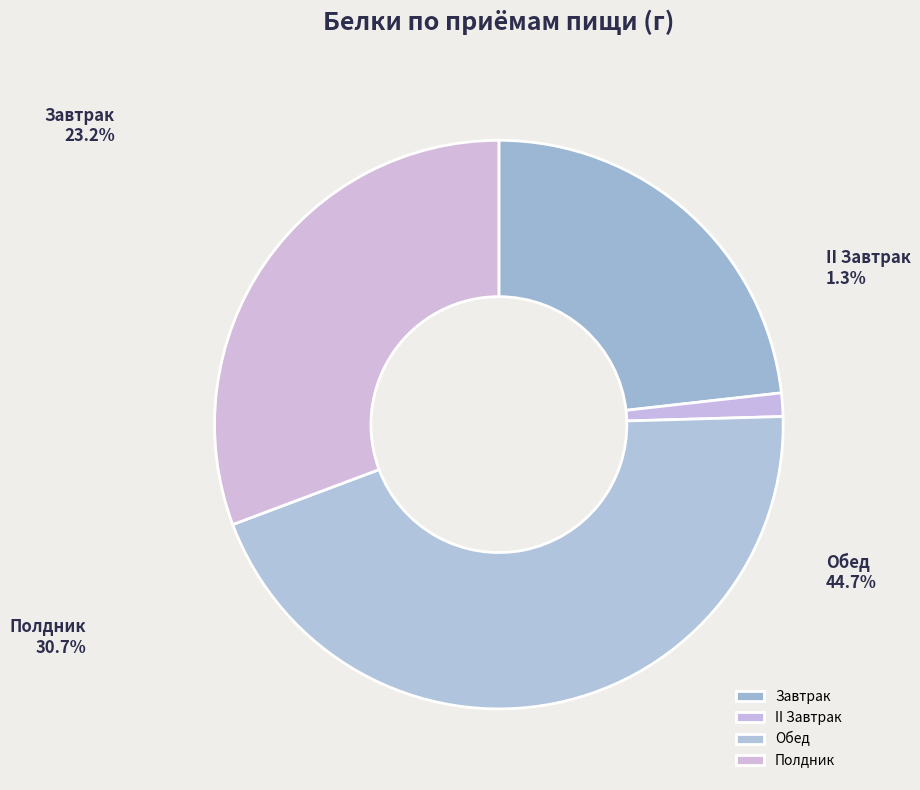

To the nearest percent, what portion does Обед represent?

45%